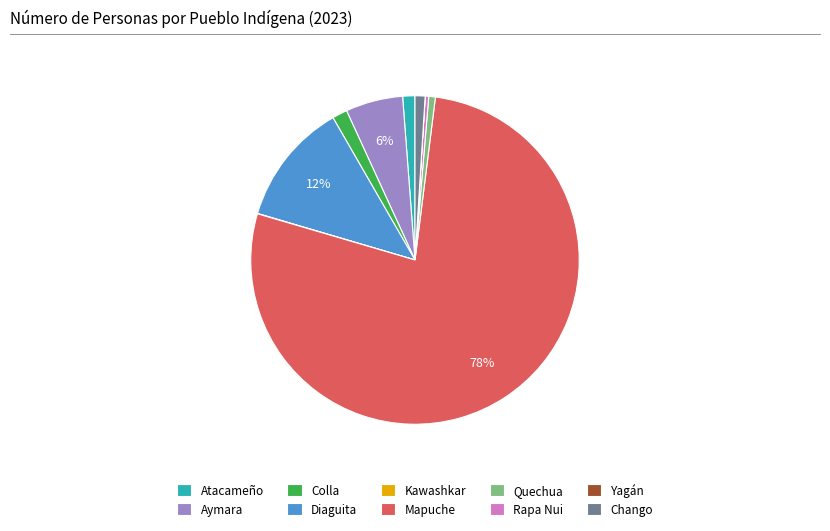

True or false: Quechua accounts for 1% of the total.

True